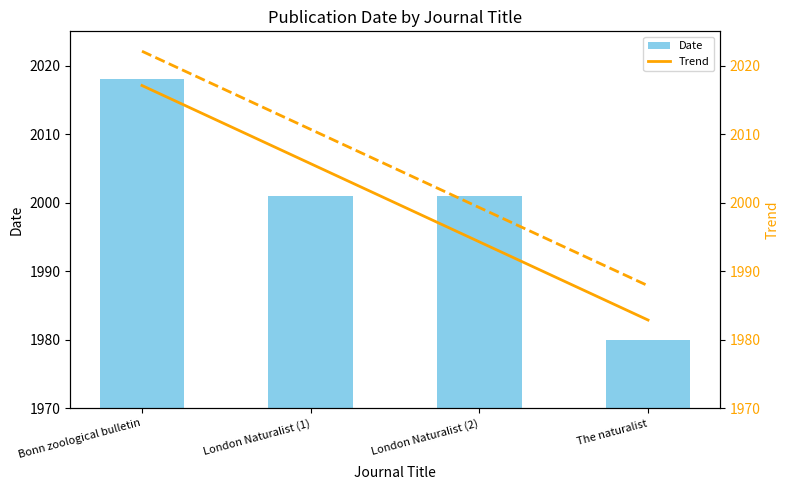

What is the maximum value shown in the chart?

2018